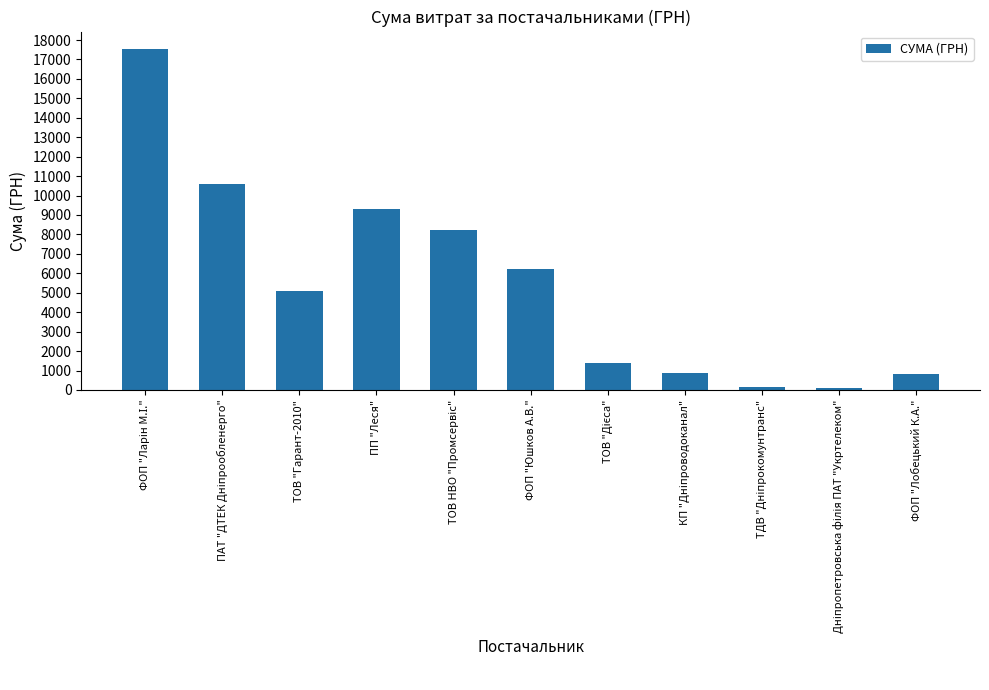

What is the value of the 5th bar from the left?

8220.2